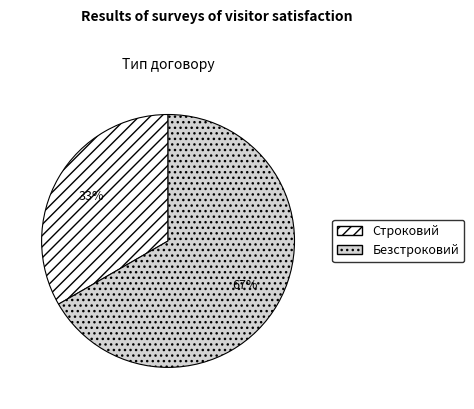

Is there any slice that represents more than half of the pie?

Yes